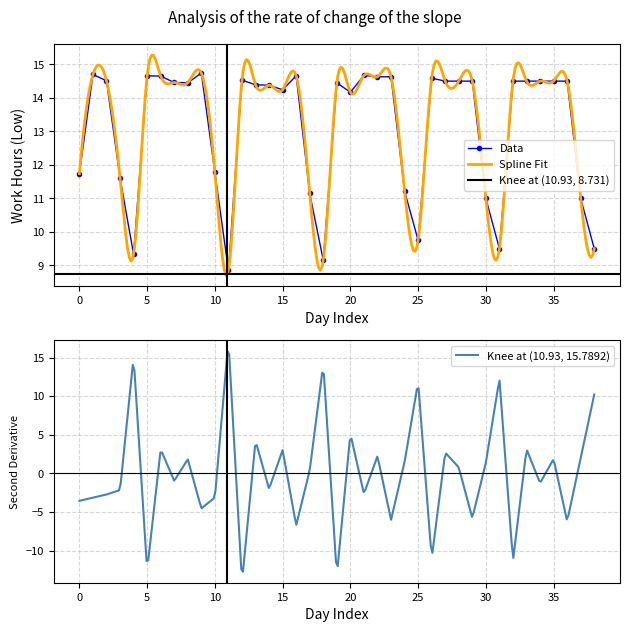

True or false: Data has more than 1 interior local peaks.

True